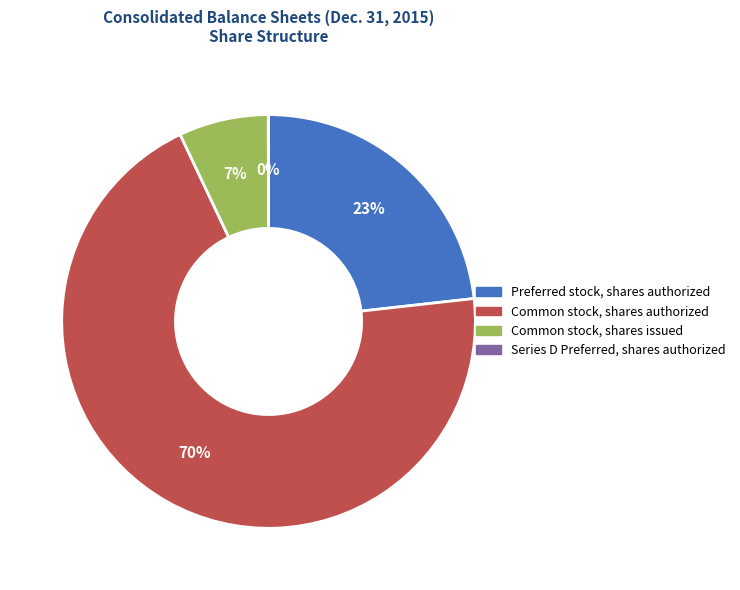

The Preferred stock, shares authorized slice represents 28% of the pie. True or false?

False